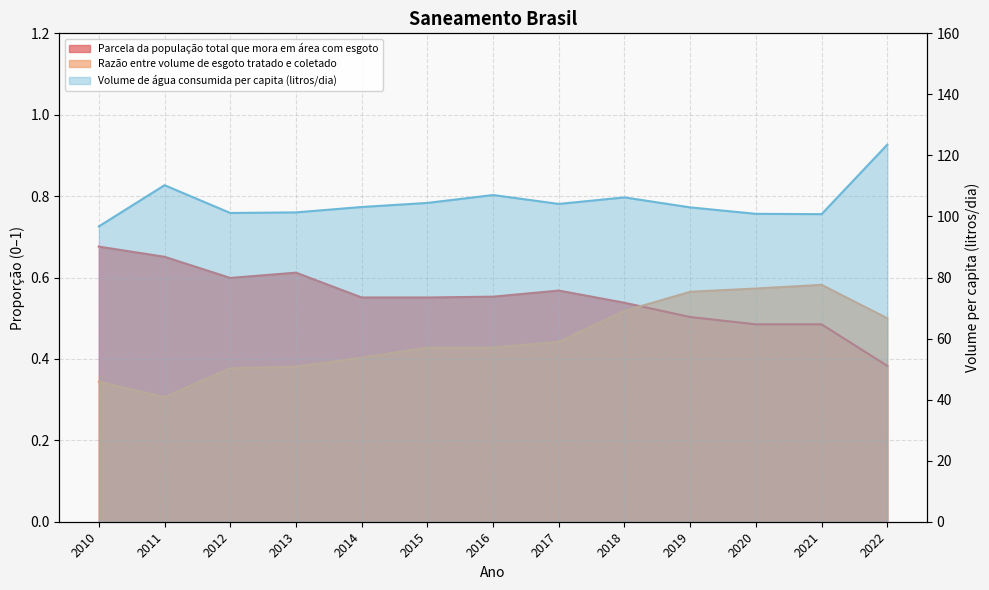

What value does the Parcela da população total que mora em área com esgoto series have at 2014?

0.6